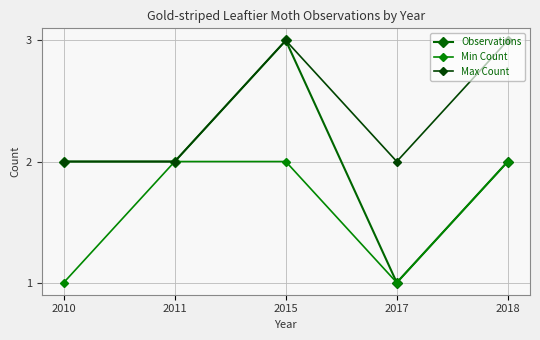

How many distinct data groups are displayed?

3